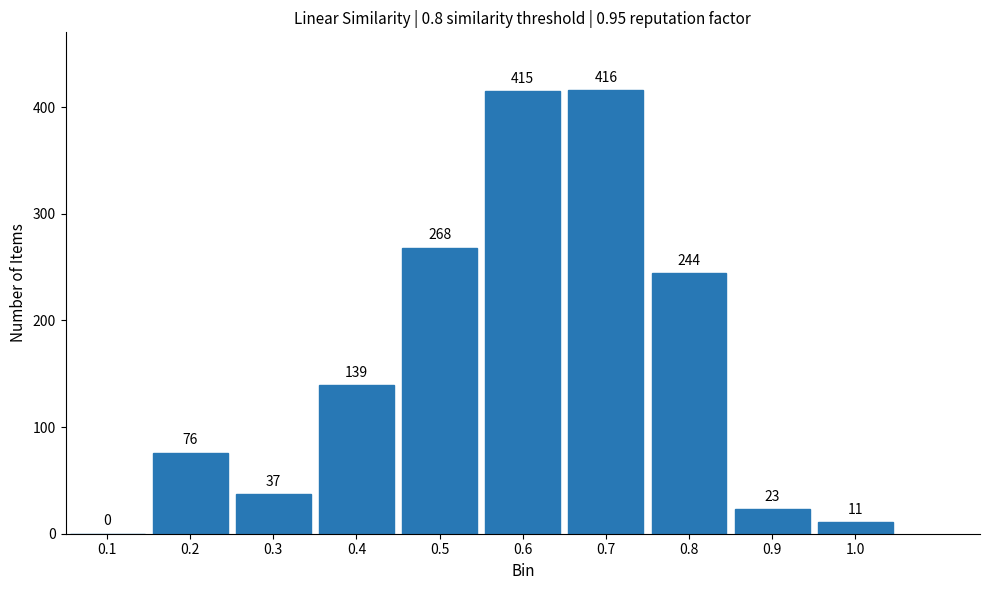

Reading left to right, extract all data points from this chart.

0.1=0	0.2=76	0.3=37	0.4=139	0.5=268	0.6=415	0.7=416	0.8=244	0.9=23	1.0=11